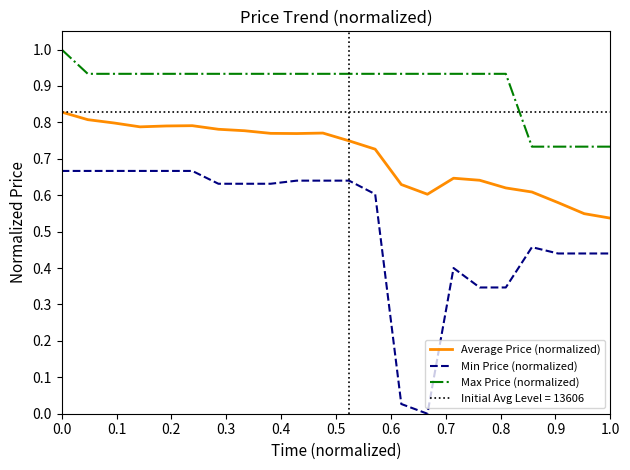

True or false: Max Price (normalized) has more than 0 points higher than both neighbors.

False